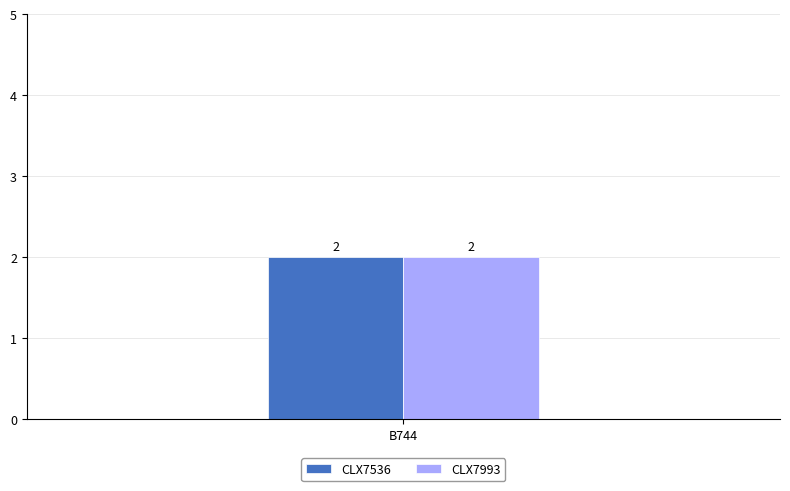

At how many categories does at least one series exceed 1?

1